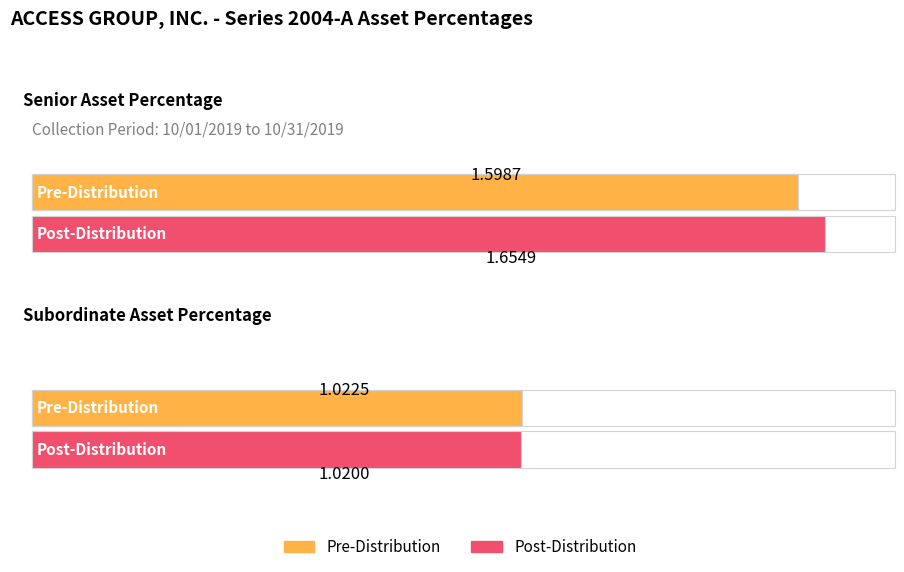

At which label is Post-Distribution closest to 1?

Subordinate Asset Percentage